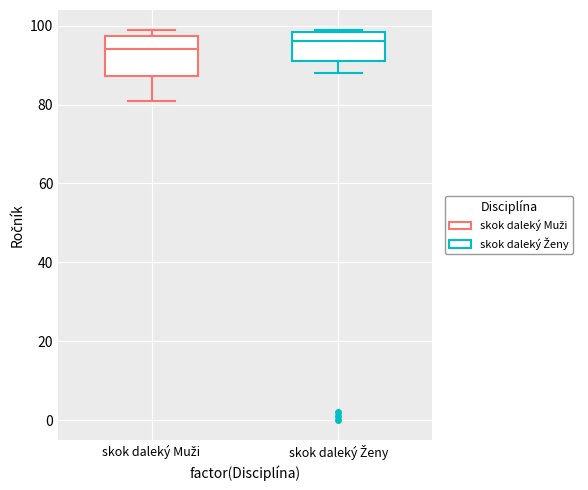

Which box has the highest median line?

skok daleký Ženy